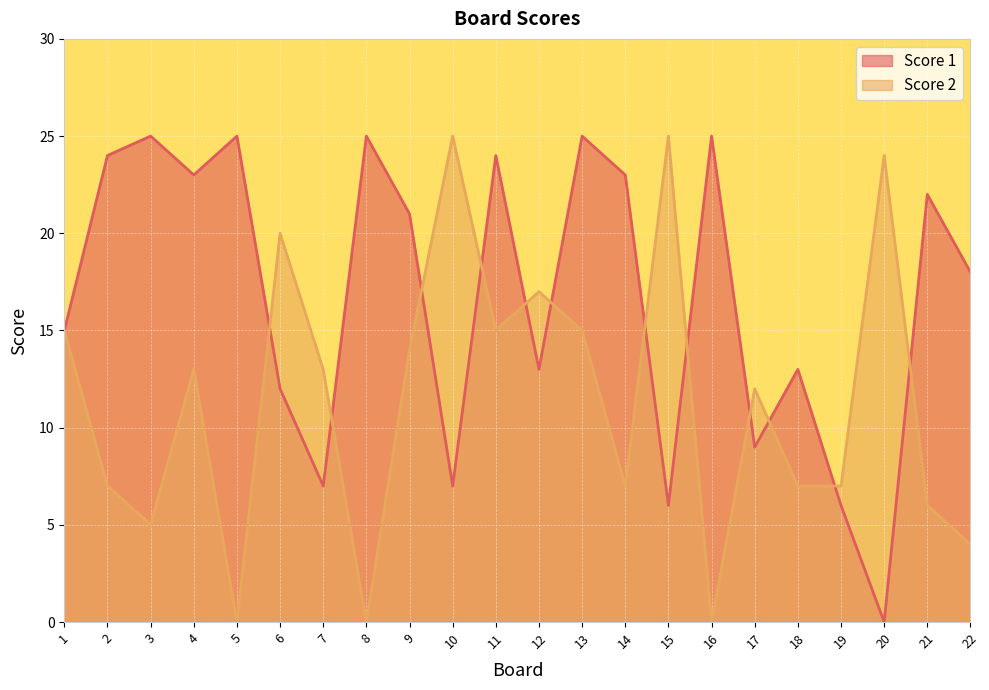

The Score 2 series shows 10 at 2. True or false?

False